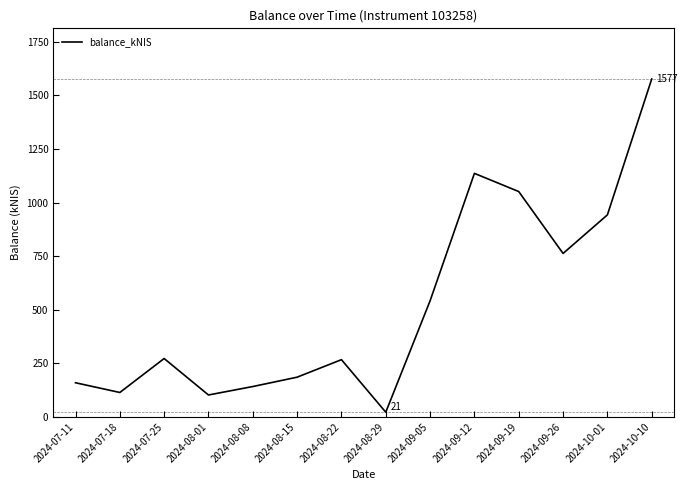

What is the change in value from 2024-07-25 to 2024-10-10?

+1304.9